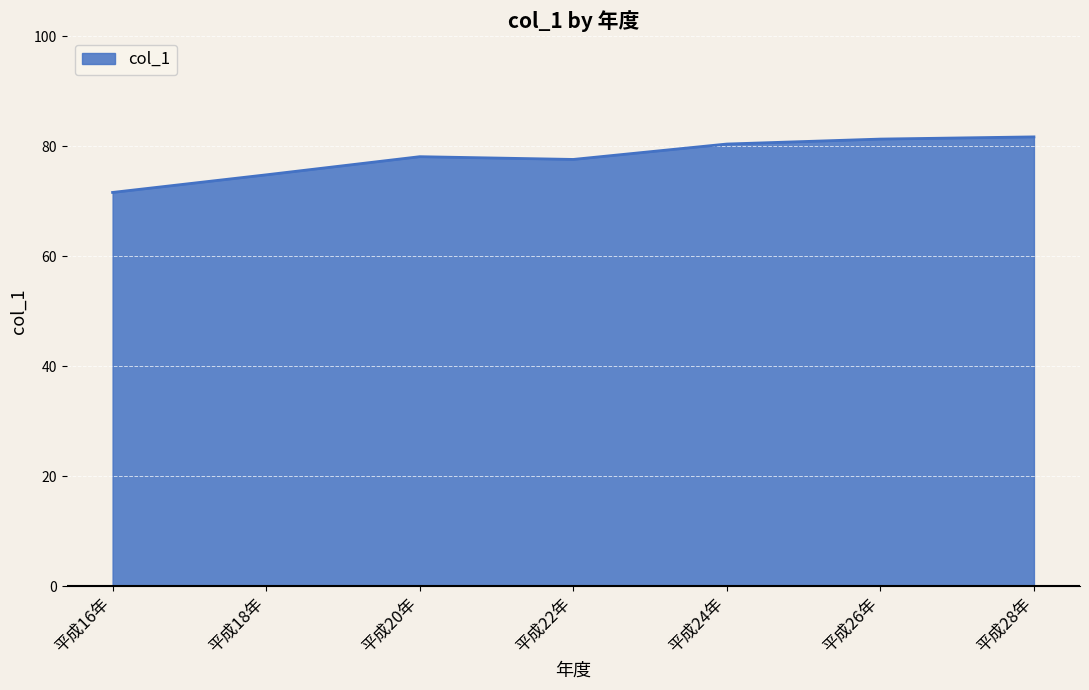

Count the number of categories in the chart.

7